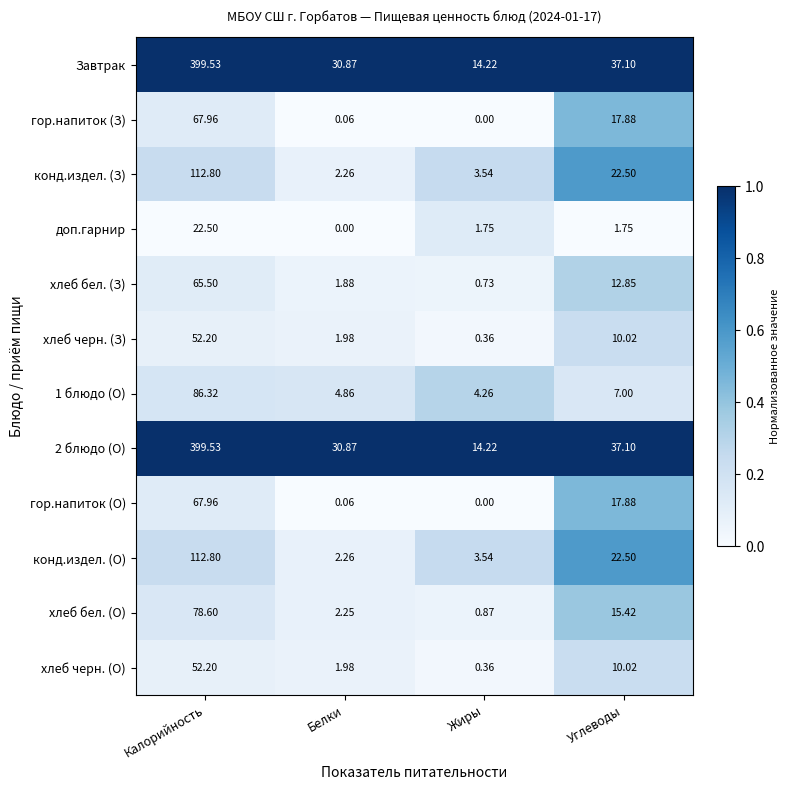

At which category is the sum across all series the highest?

Калорийность